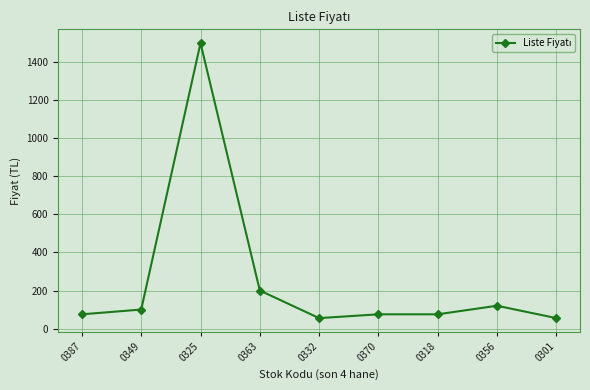

The chart shows a value of 33 at 0356. True or false?

False